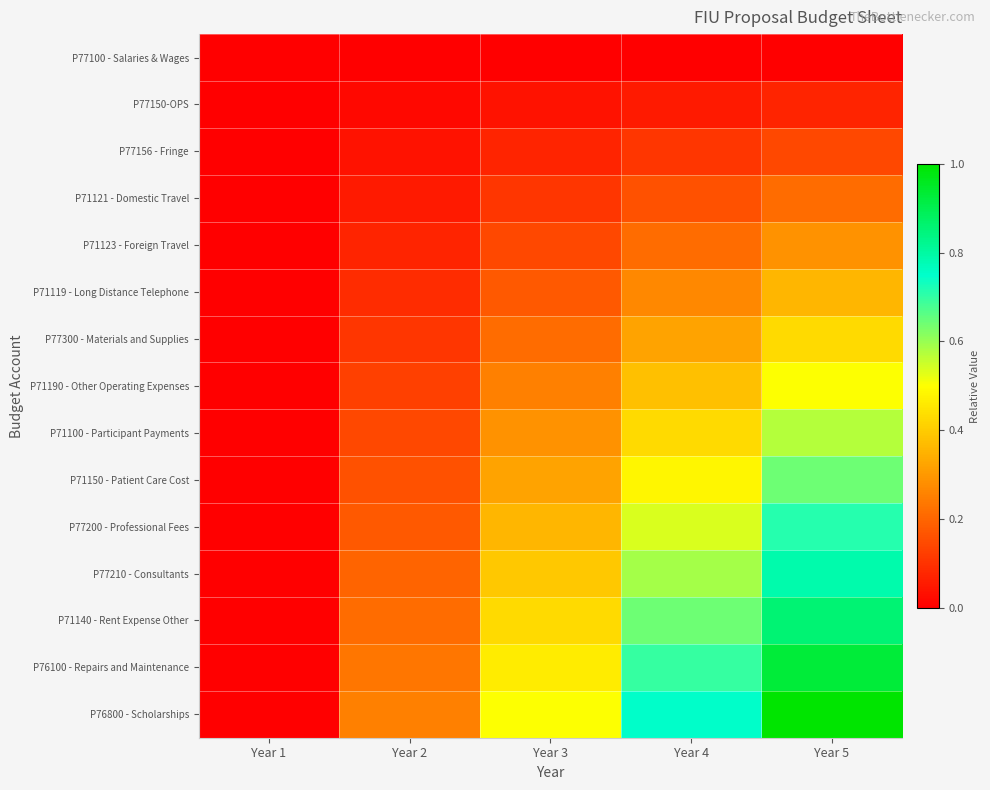

What is the maximum value shown in the chart?

1.0